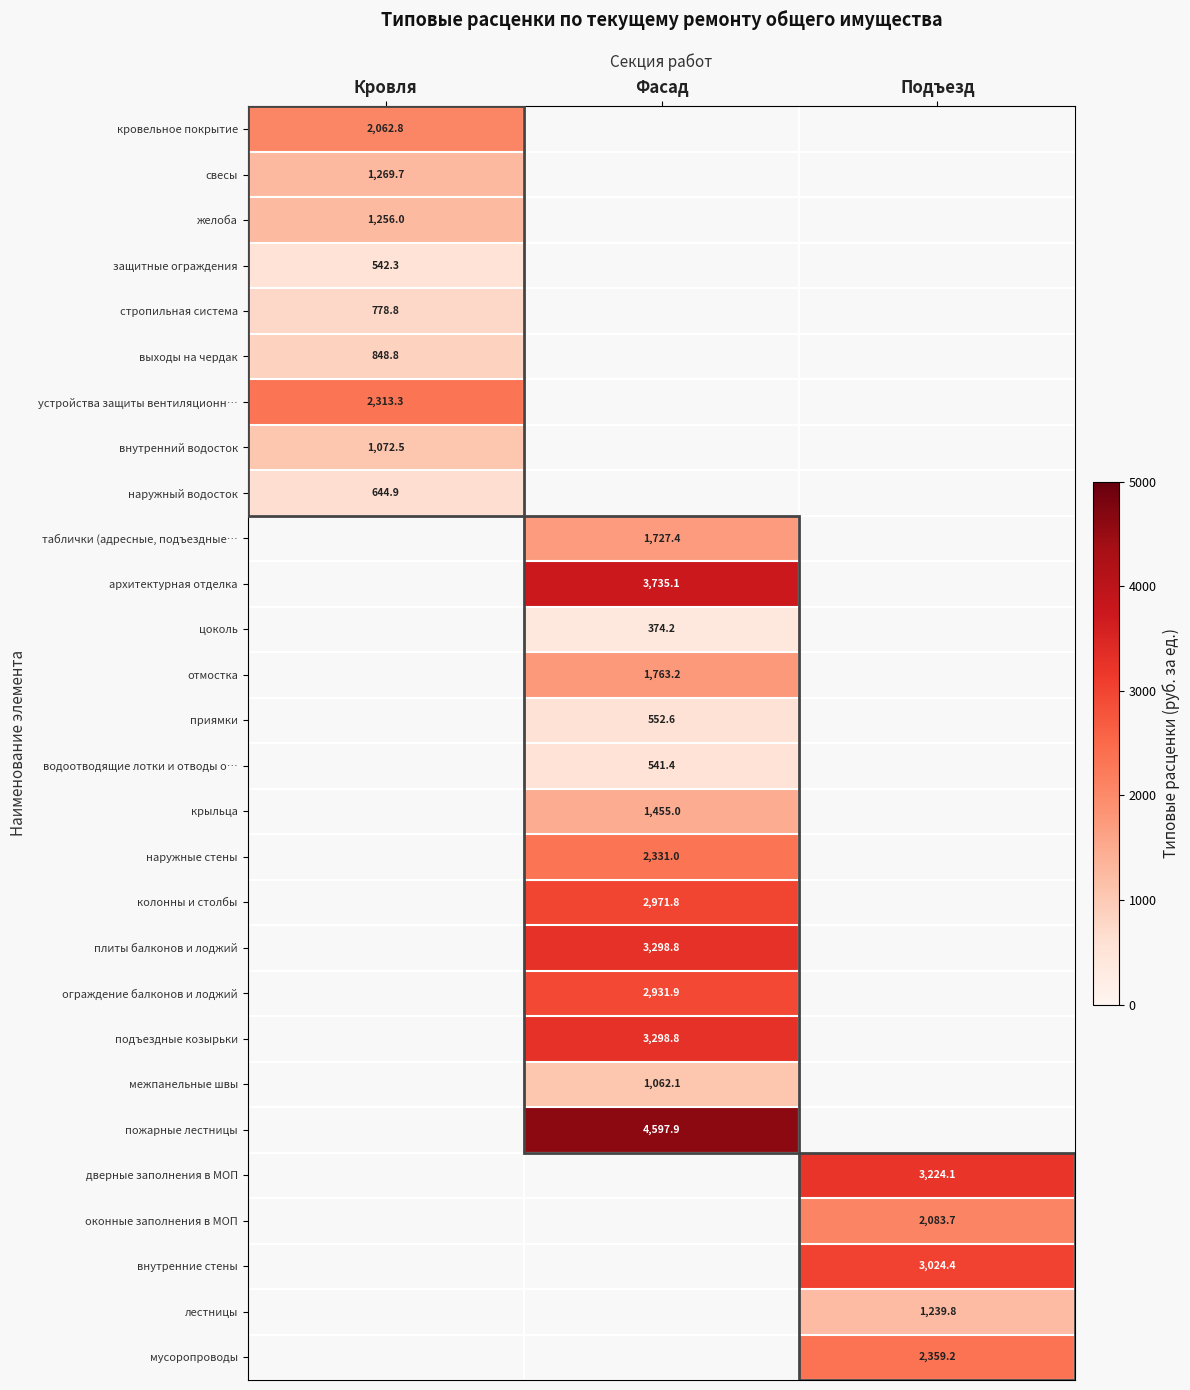

What is the smallest value displayed?

374.2